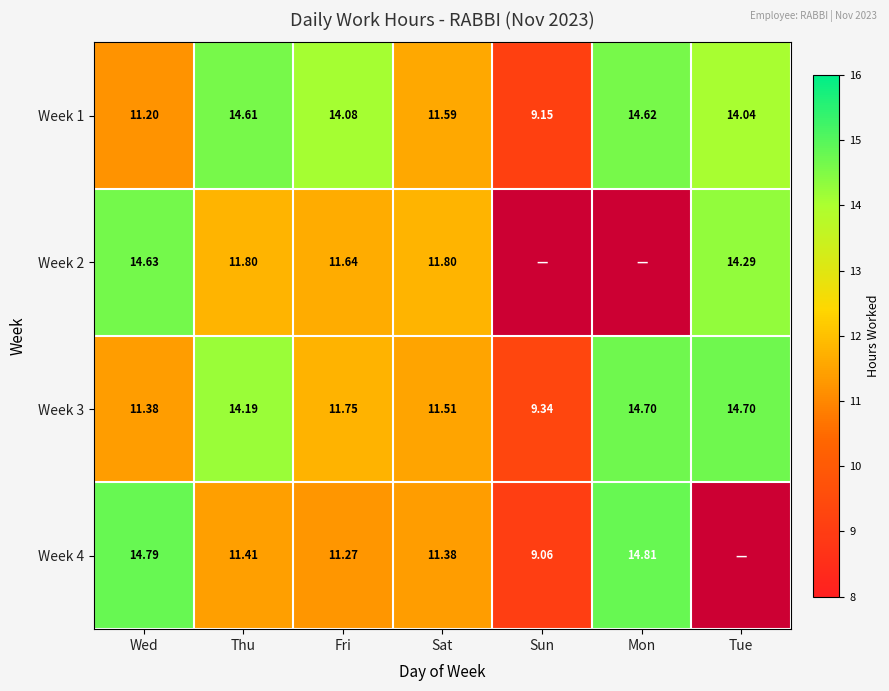

At which label does Week 1 first exceed 14?

Thu